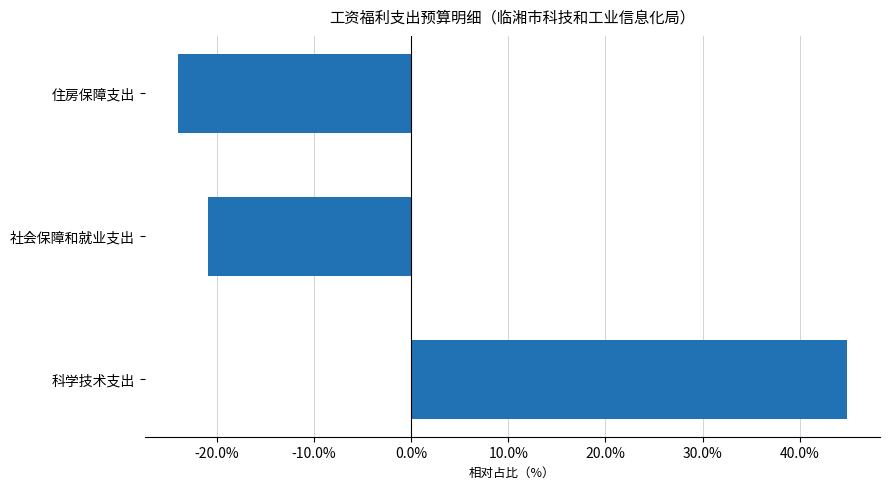

Between 科学技术支出 and 社会保障和就业支出, which is larger?

科学技术支出